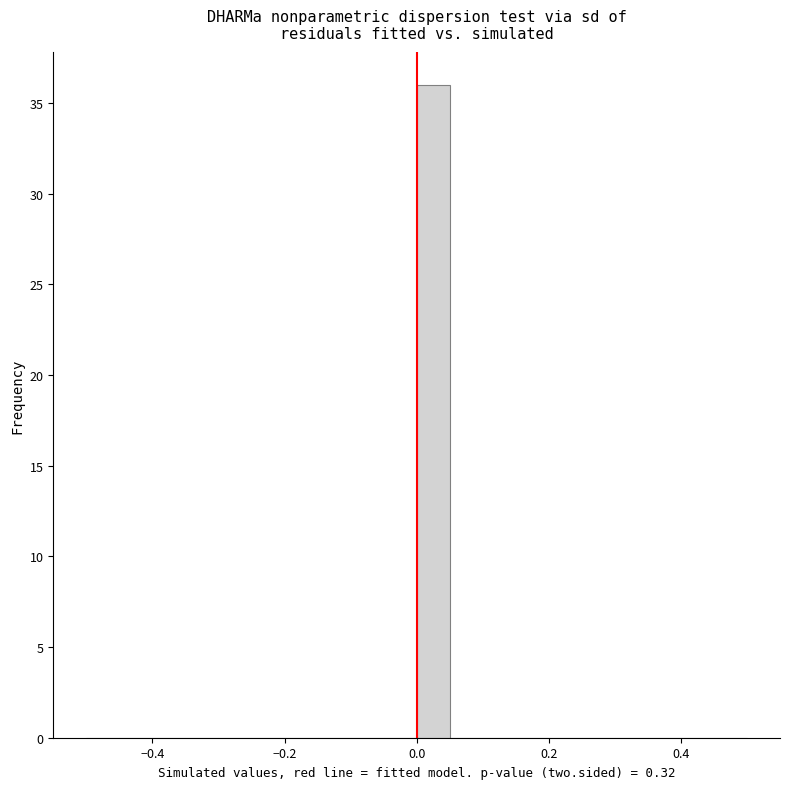

Read against the x-axis, roughly where is the centre of the tallest bar?

0.02